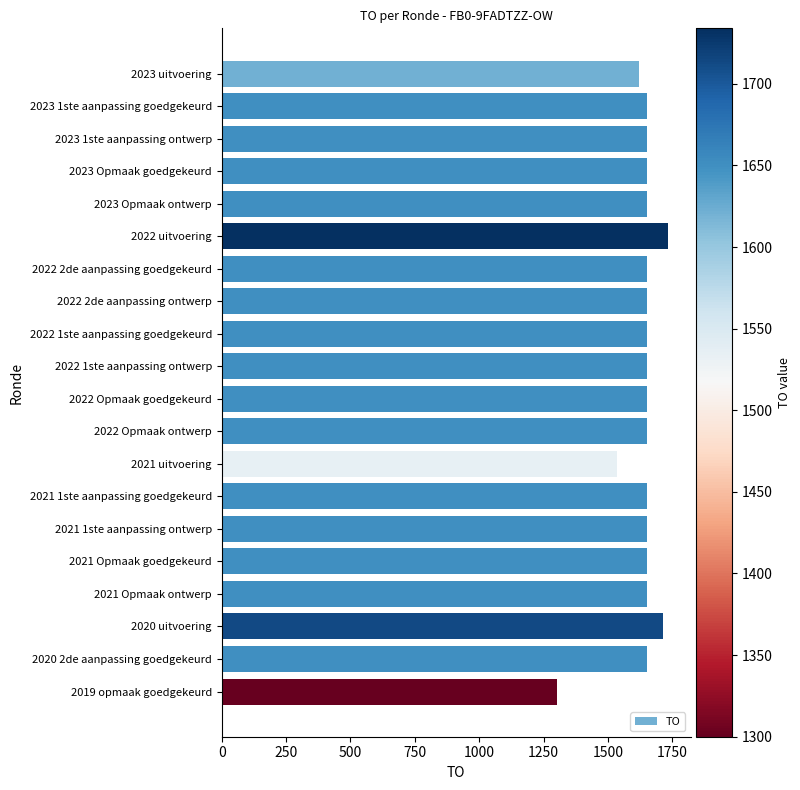

What value does the data have at 2020 uitvoering, to the nearest 5?

1710